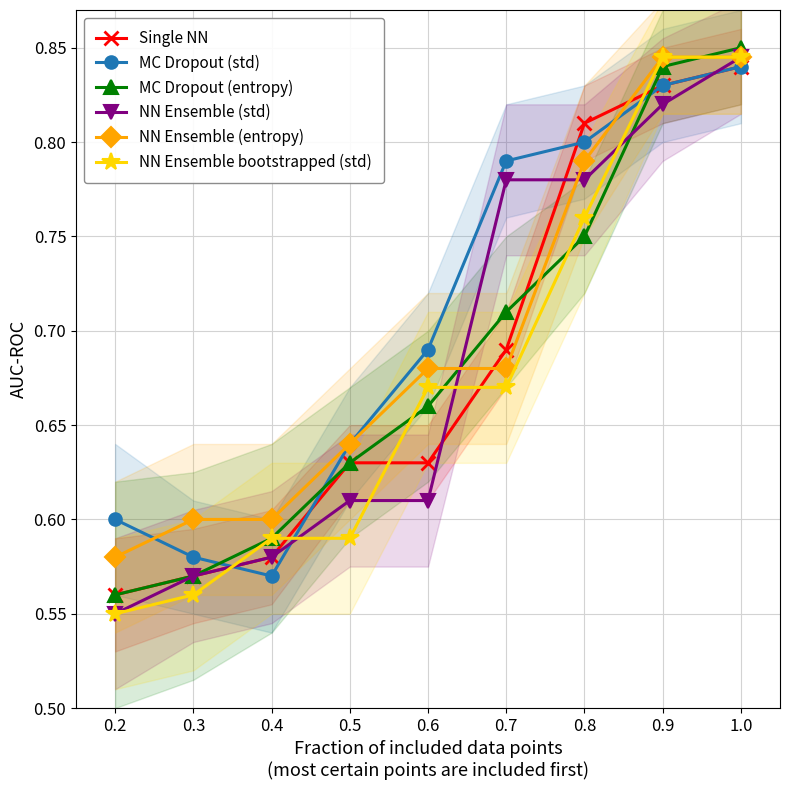

Reading left to right, extract all data points from this chart.

Single NN: 0.6	0.6	0.6	0.6	0.6	0.7	0.8	0.8	0.8
MC Dropout (std): 0.6	0.6	0.6	0.6	0.7	0.8	0.8	0.8	0.8
MC Dropout (entropy): 0.6	0.6	0.6	0.6	0.7	0.7	0.8	0.8	0.8
NN Ensemble (std): 0.6	0.6	0.6	0.6	0.6	0.8	0.8	0.8	0.8
NN Ensemble (entropy): 0.6	0.6	0.6	0.6	0.7	0.7	0.8	0.8	0.8
NN Ensemble bootstrapped (std): 0.6	0.6	0.6	0.6	0.7	0.7	0.8	0.8	0.8